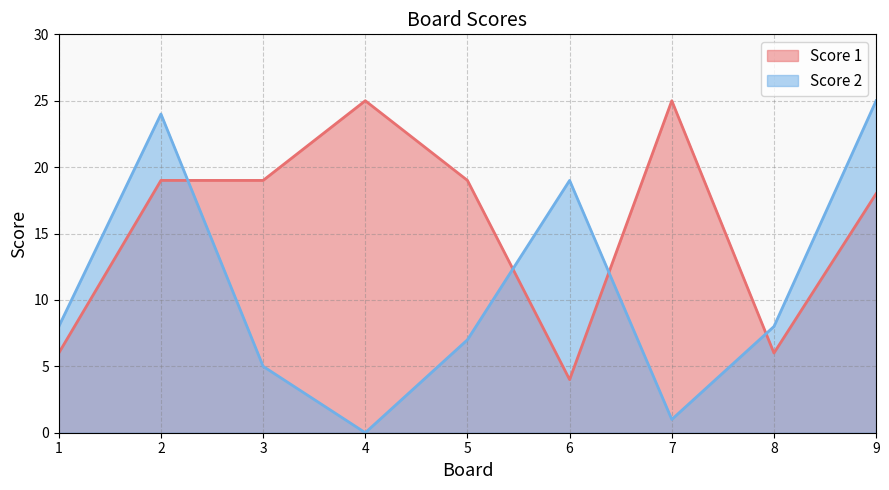

True or false: Score 1 has more than 1 interior local peaks.

True